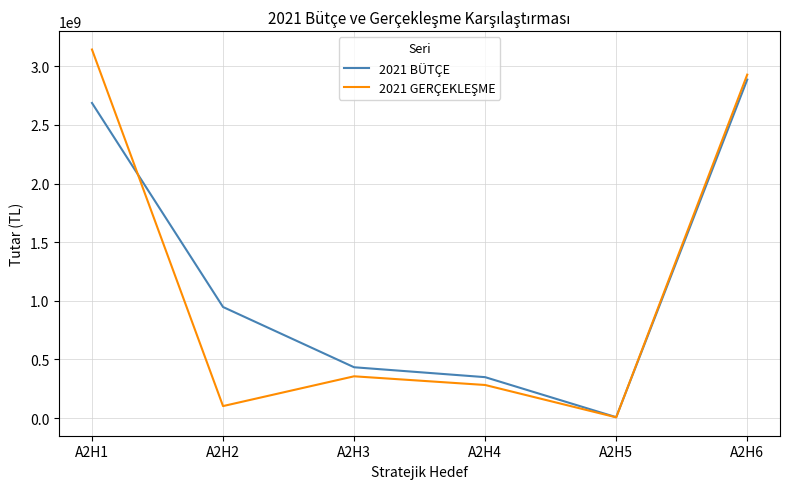

Count the number of data series in this chart.

2